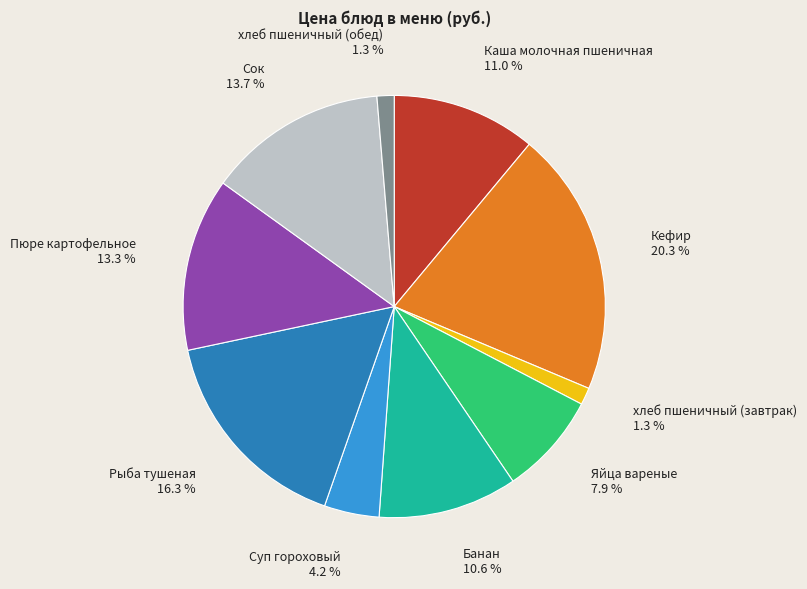

To the nearest percent, what is the difference between the Сок and Яйца вареные slice percentages?

6%